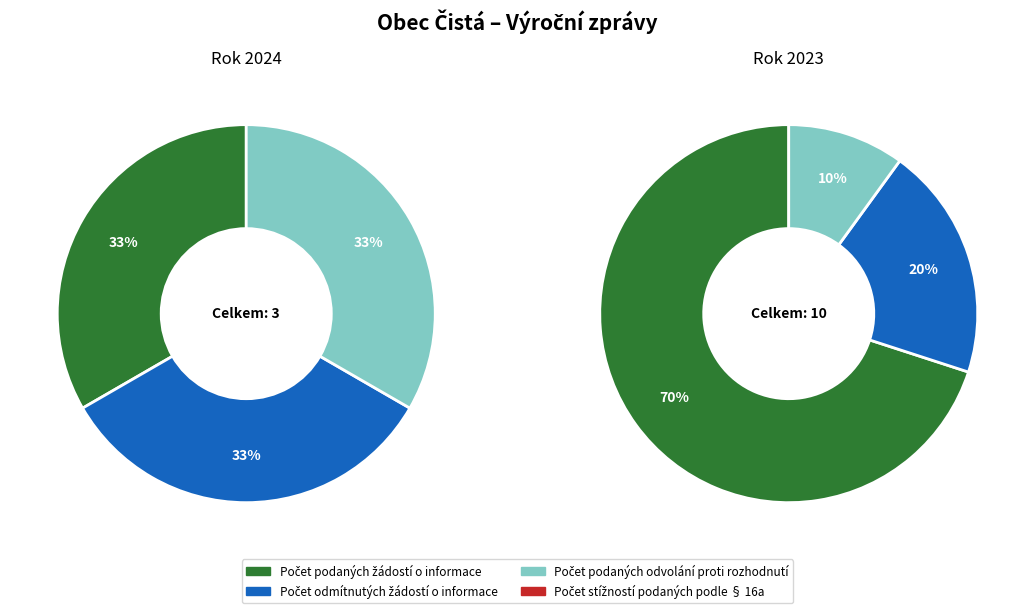

To the nearest percent, what is the combined percentage of 2023 (ID: 101565) and 2024 (ID: 104616)?

100%